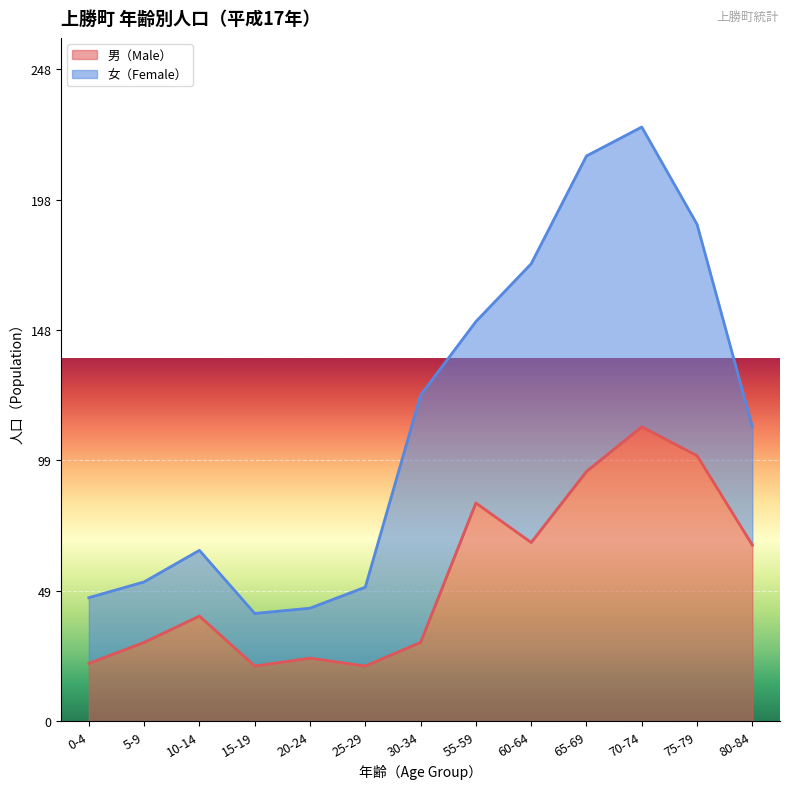

Rank the categories by value from highest to lowest.

70-74, 75-79, 65-69, 55-59, 60-64, 80-84, 10-14, 5-9, 30-34, 20-24, 0-4, 15-19, 25-29